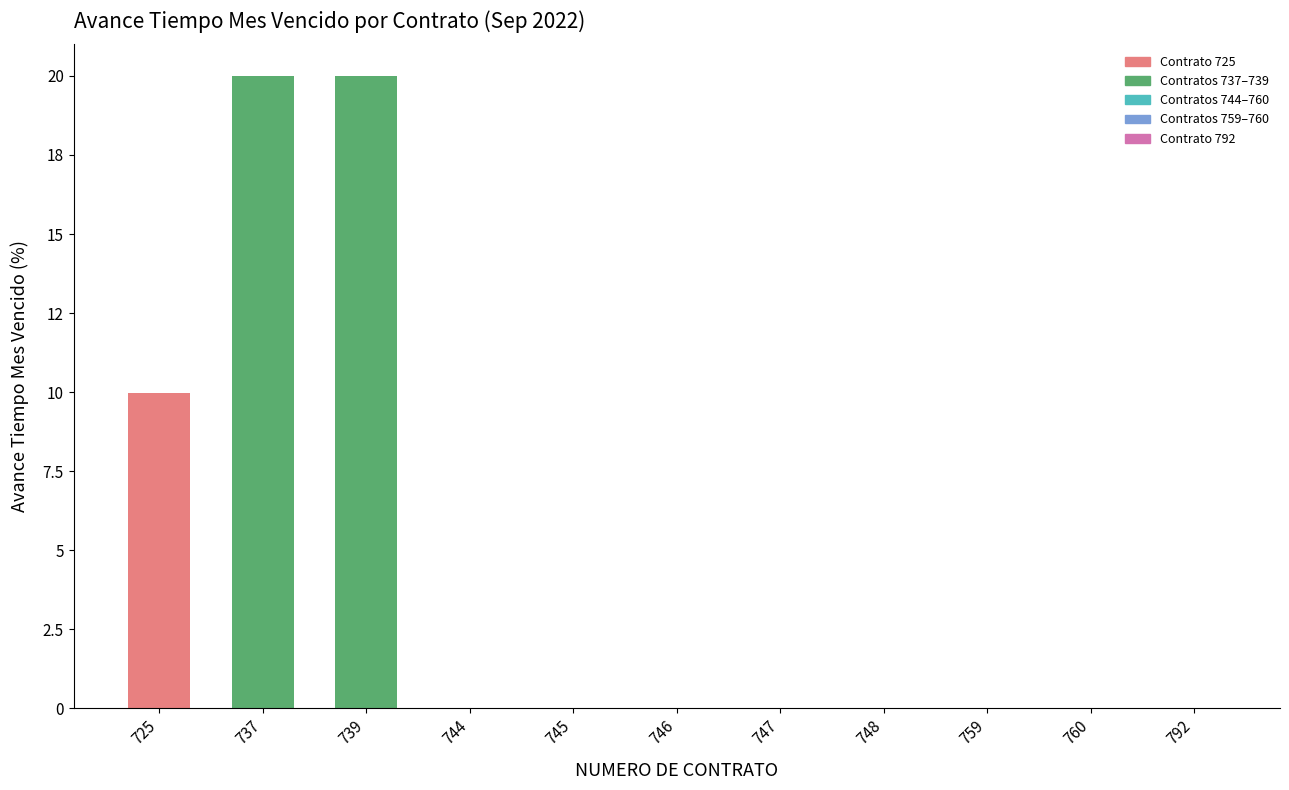

What is the value of the 1st bar from the left?

10.0